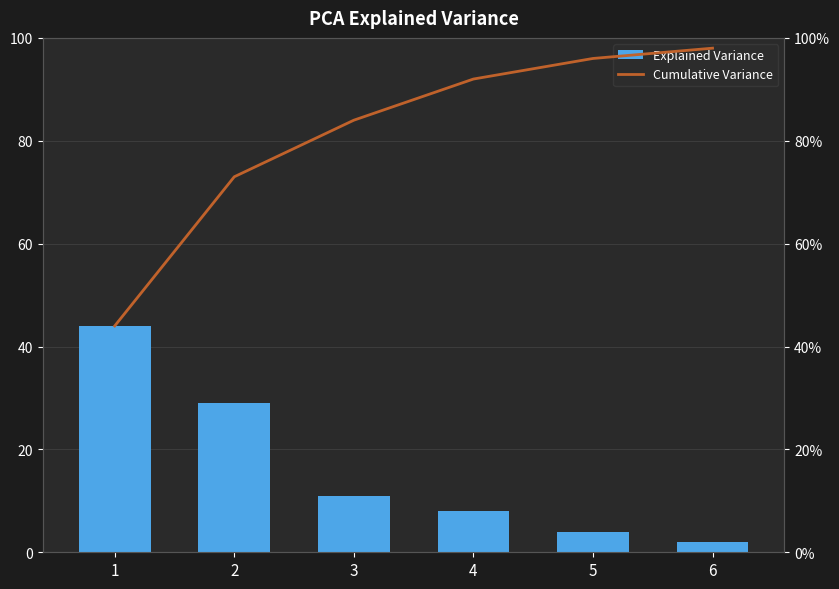

At which label does Explained Variance first exceed 11?

1